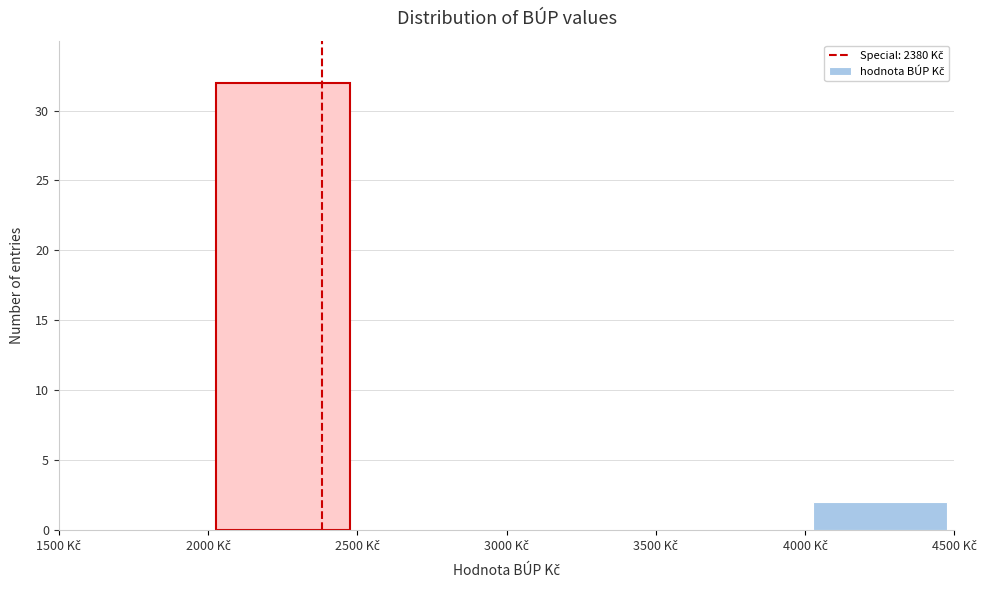

Reading left to right, transcribe this chart: for each bar, give the range it covers on the x-axis and its height. The values are not printed on the chart, so give them approximately, as read against the axis.

1500 to 2000: 0
2000 to 2500: 32
2500 to 3000: 0
3000 to 3500: 0
3500 to 4000: 0
4000 to 4500: 2